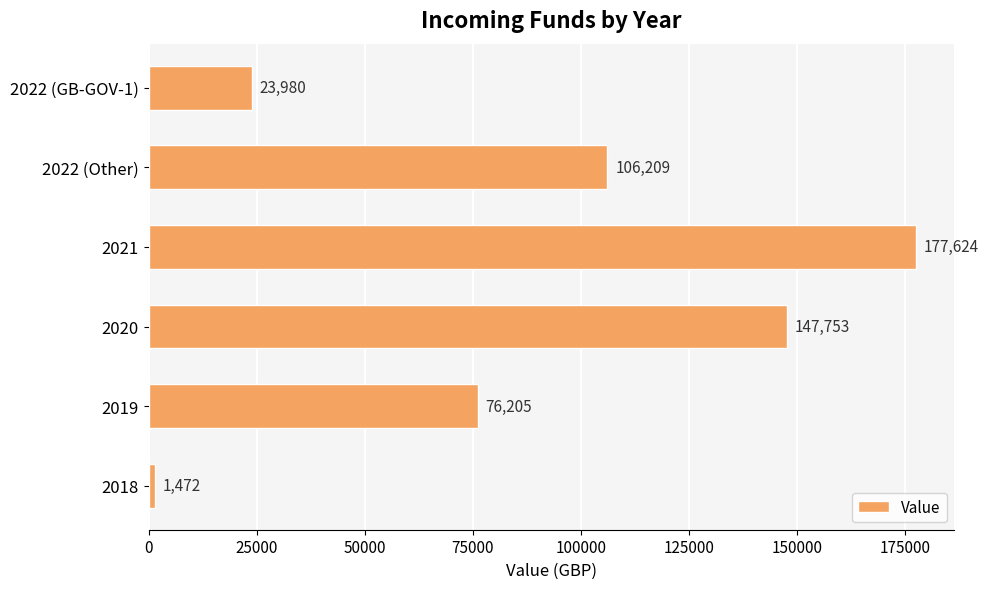

List the labels in order of value, largest first.

2021, 2020, 2022 (Other), 2019, 2022 (GB-GOV-1), 2018